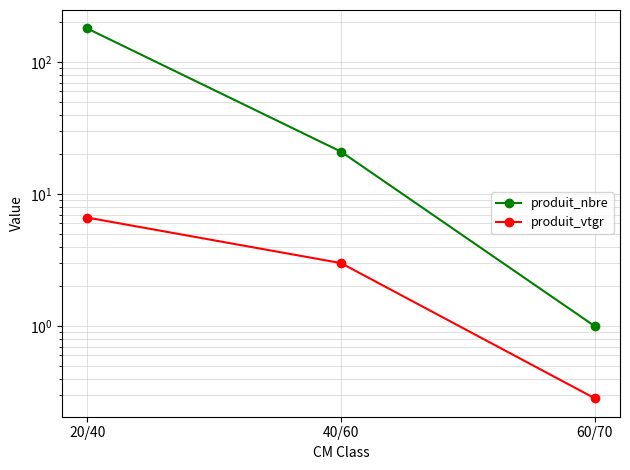

How many data points in produit_vtgr are less than 3?

1